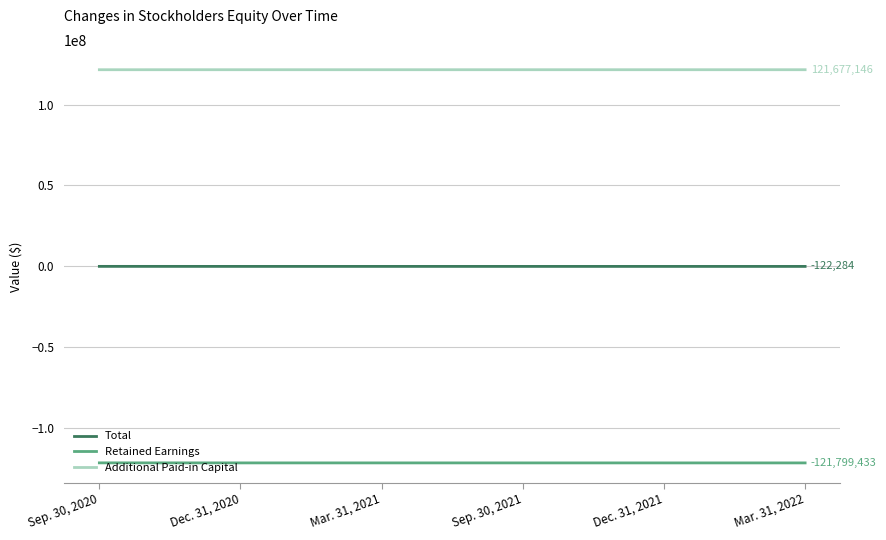

What is the greatest value displayed?

121677146